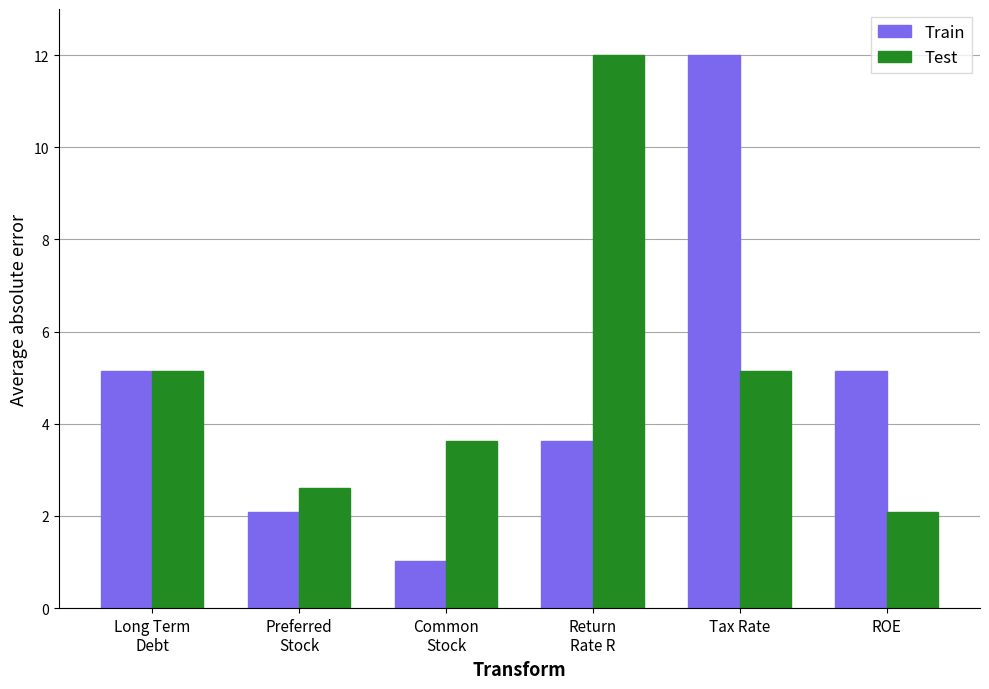

Read the Train value at Common
Stock.

1.0